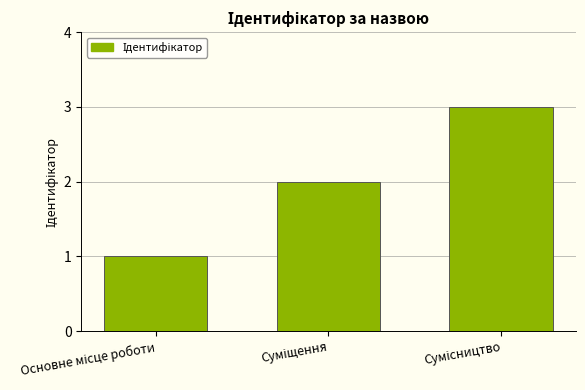

What is the greatest value displayed?

3